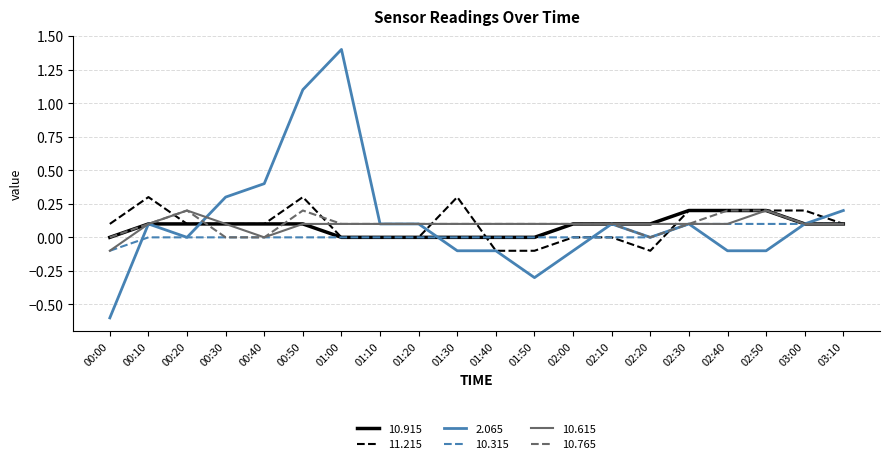

What is the smallest value displayed?

-0.6